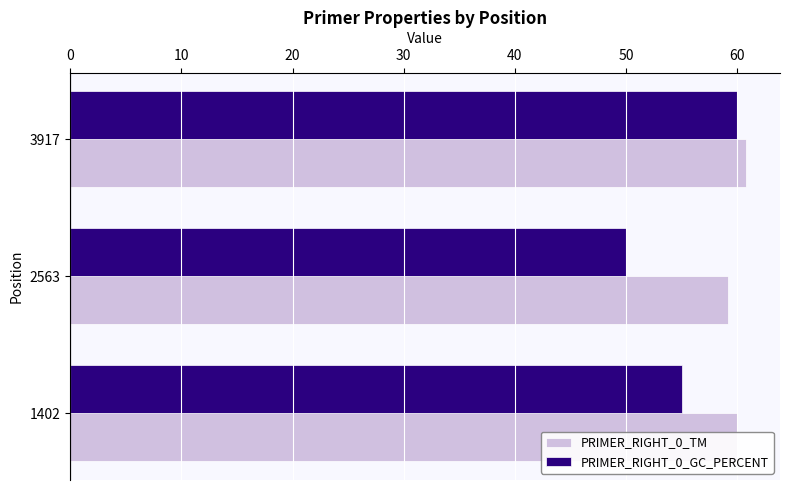

What are all the series names shown in the legend?

PRIMER_RIGHT_0_TM, PRIMER_RIGHT_0_GC_PERCENT